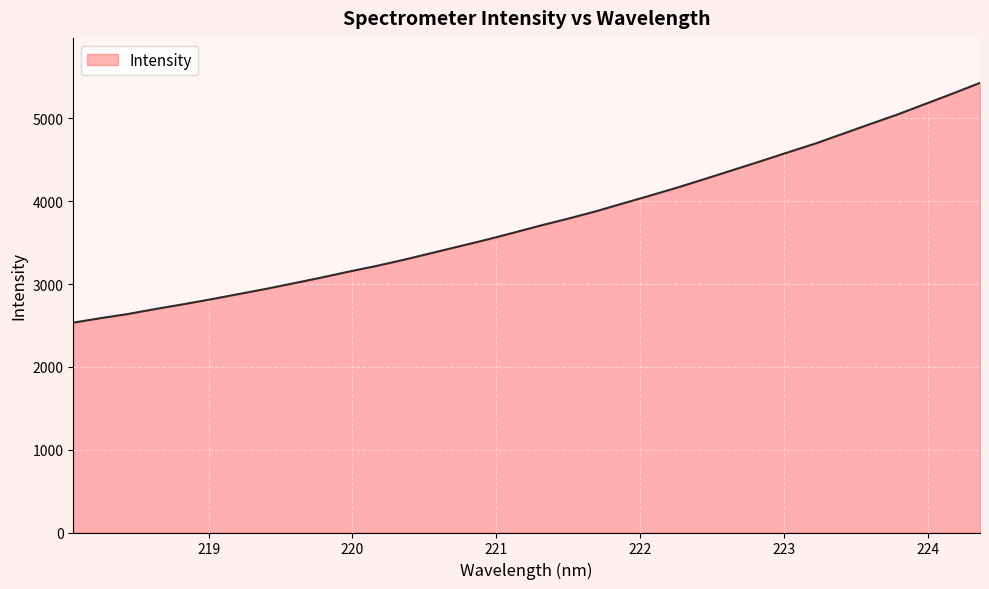

What is the difference between the maximum and minimum values?

2895.6